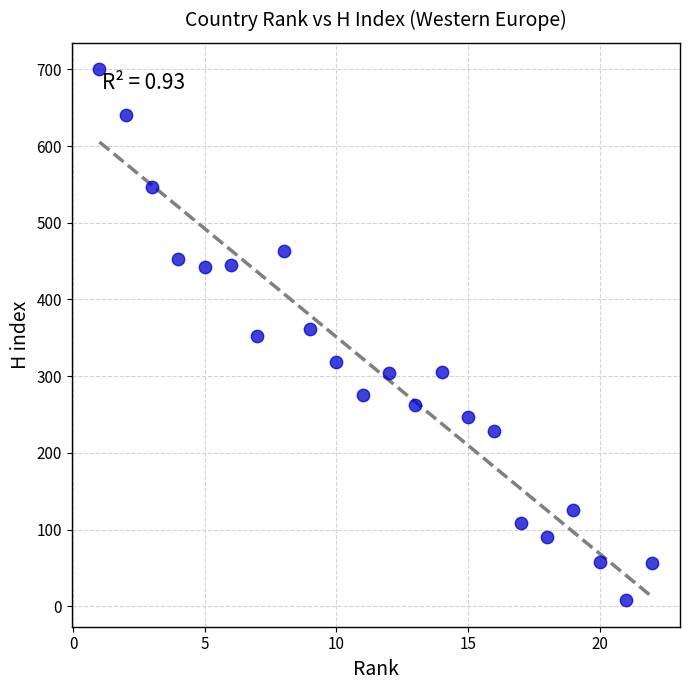

What is the range of Y values (max minus min)?

692